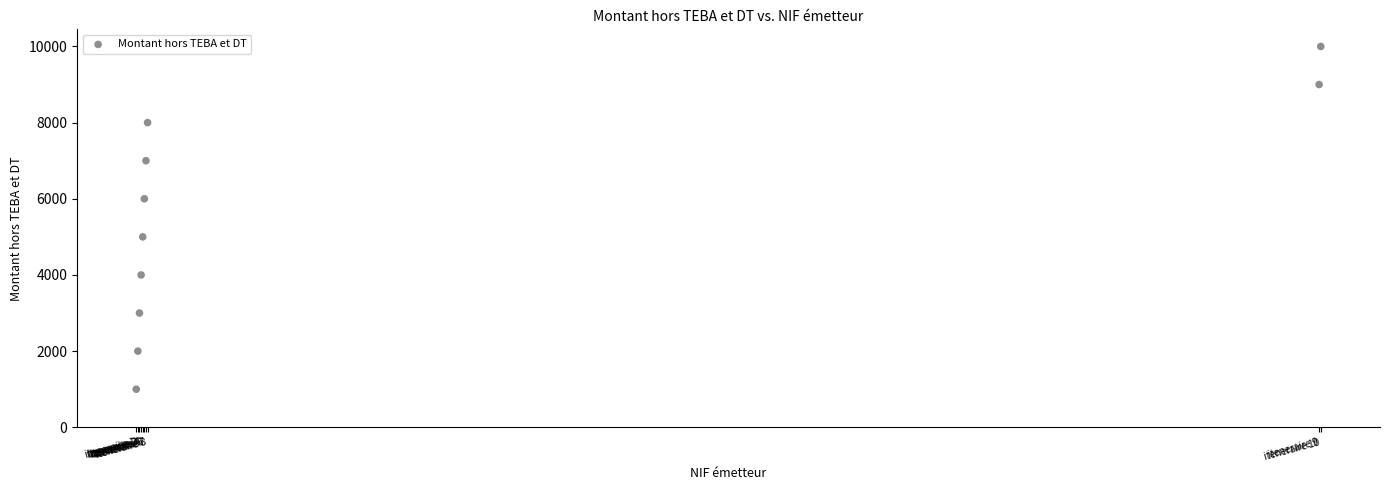

What is the range of X values (max minus min)?

6588